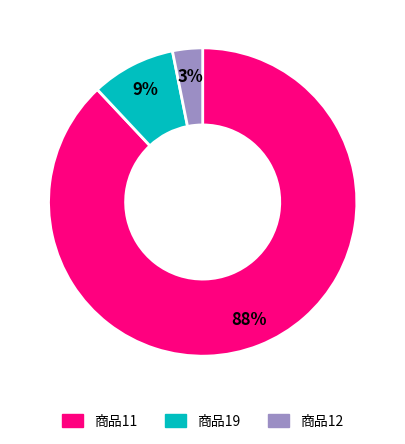

Is there a majority slice in this chart?

Yes